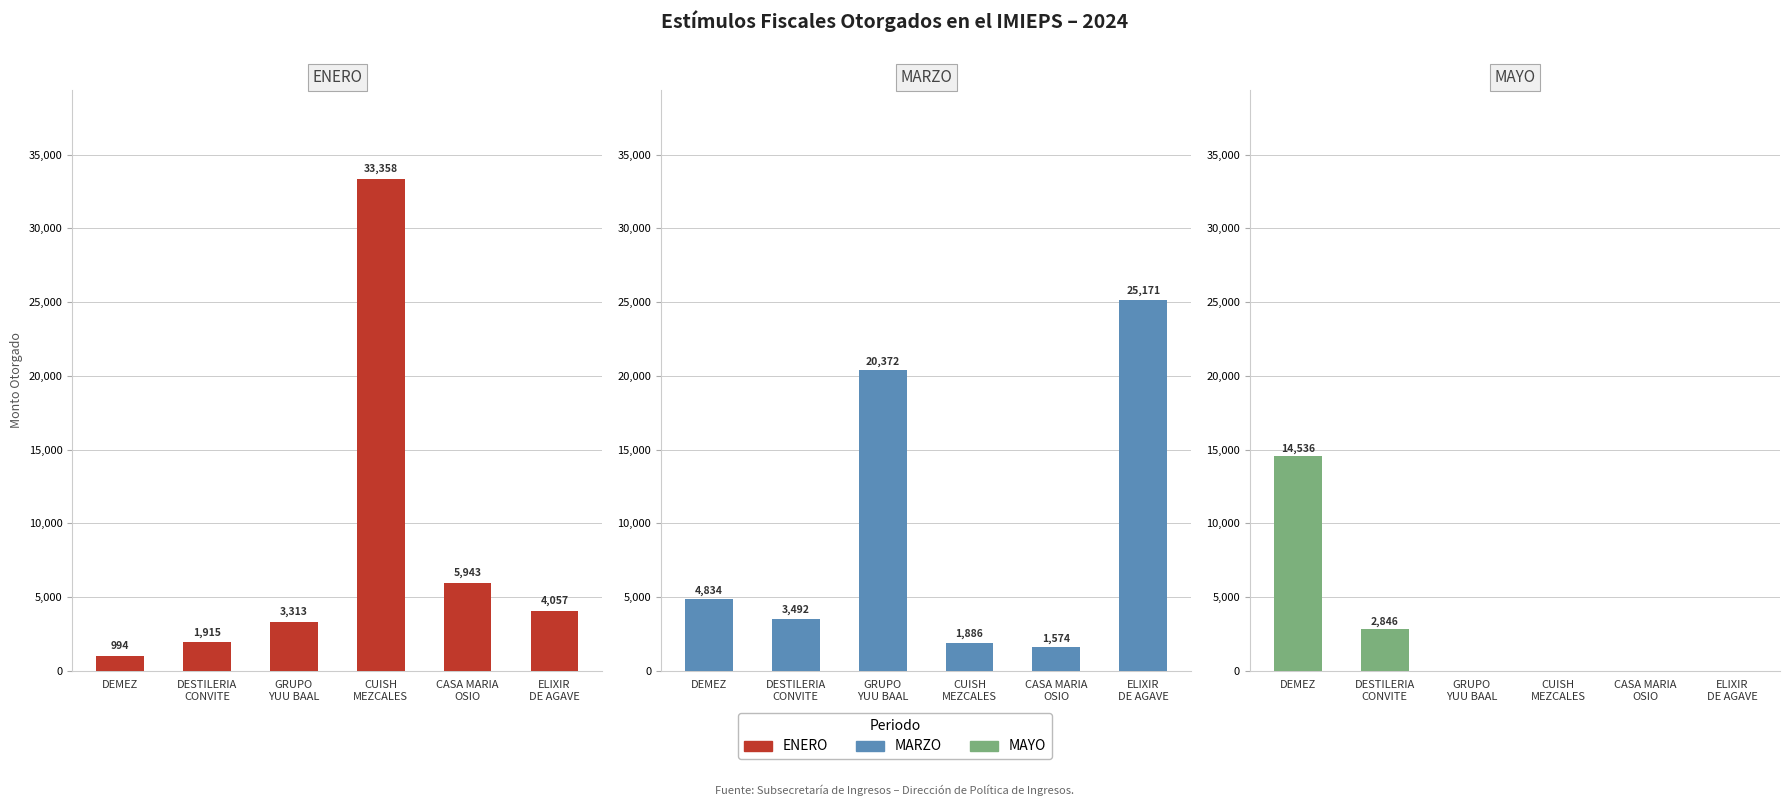

Is the value of MARZO at CASA MARIA
OSIO greater than the value of ENERO at GRUPO
YUU BAAL?

No